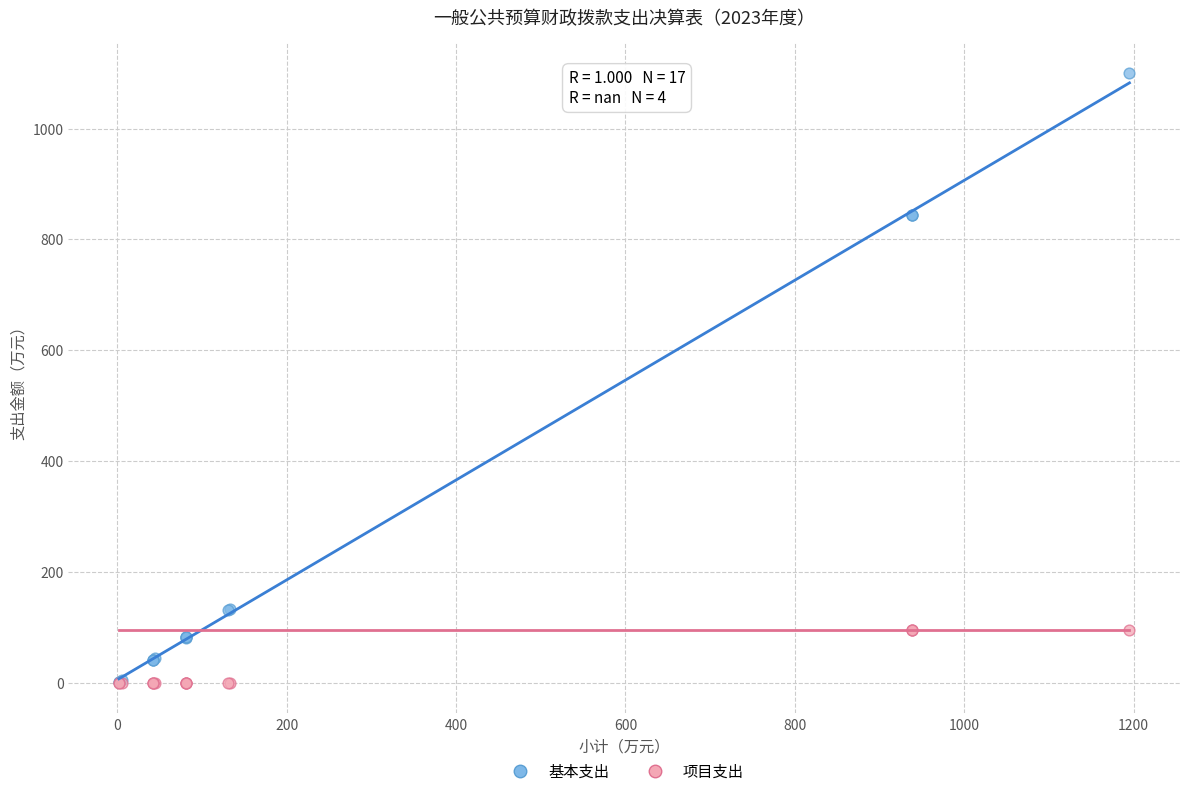

What are all the series names shown in the legend?

基本支出, 项目支出